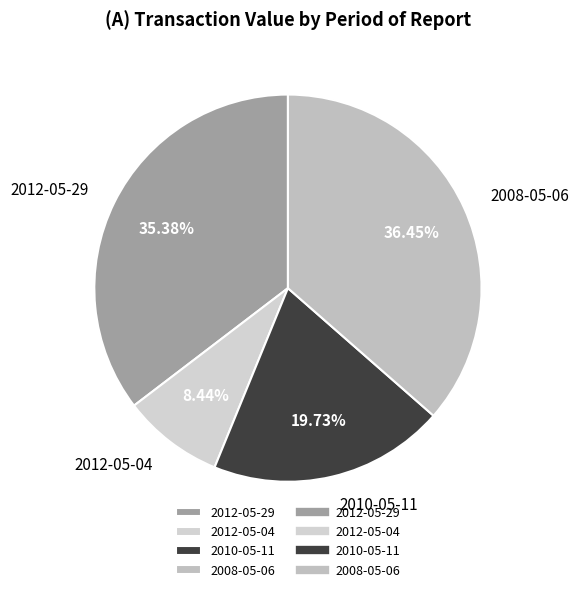

Rank the categories by value from lowest to highest.

2012-05-04, 2010-05-11, 2012-05-29, 2008-05-06